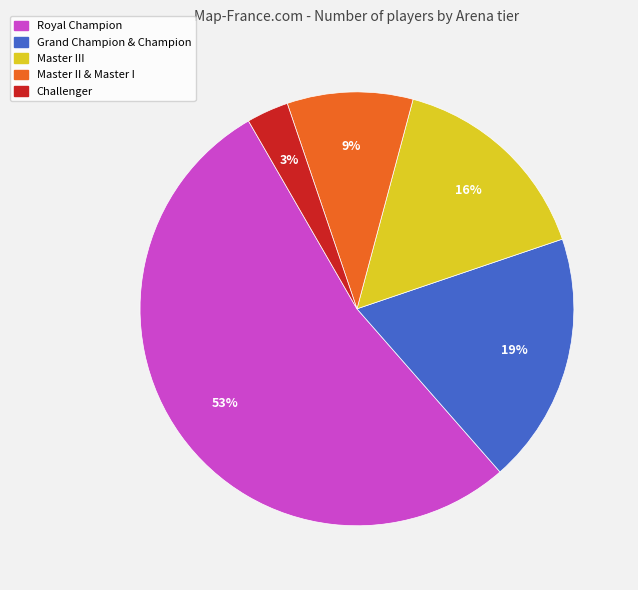

Is the sum of Grand Champion & Champion and Royal Champion greater than half?

Yes